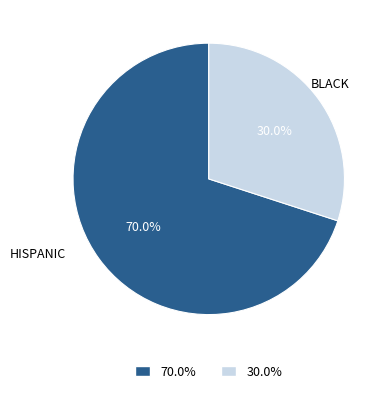

Which category has the smallest portion of the pie?

BLACK